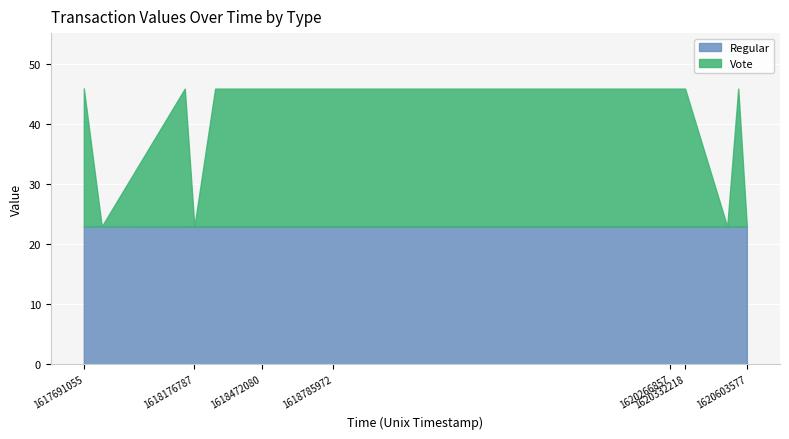

What is the value of the Vote point at the 1st from the left?

23.0